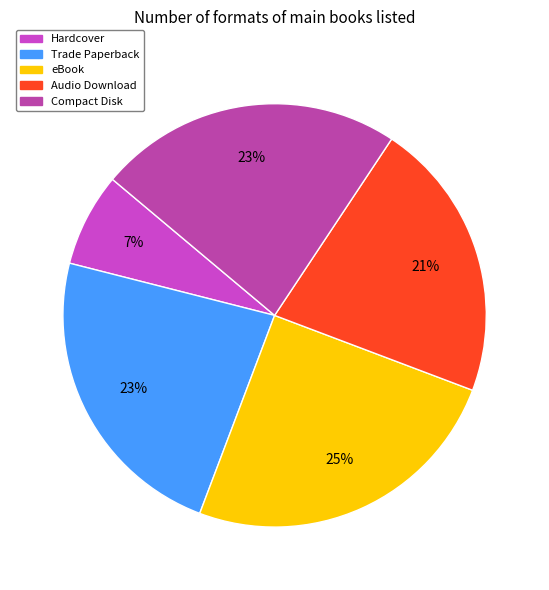

How many slices are in this pie chart?

5